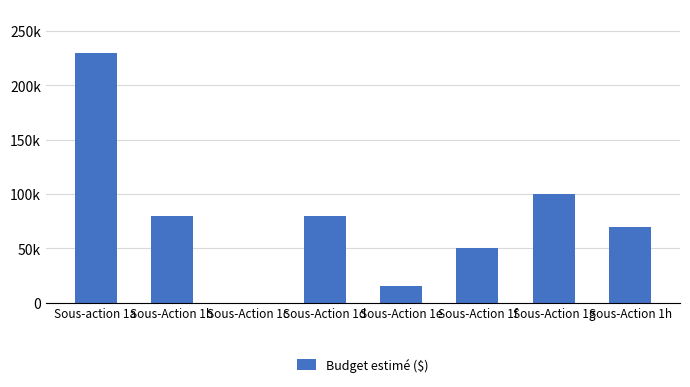

True or false: the data shows 15000 at Sous-Action 1e.

True